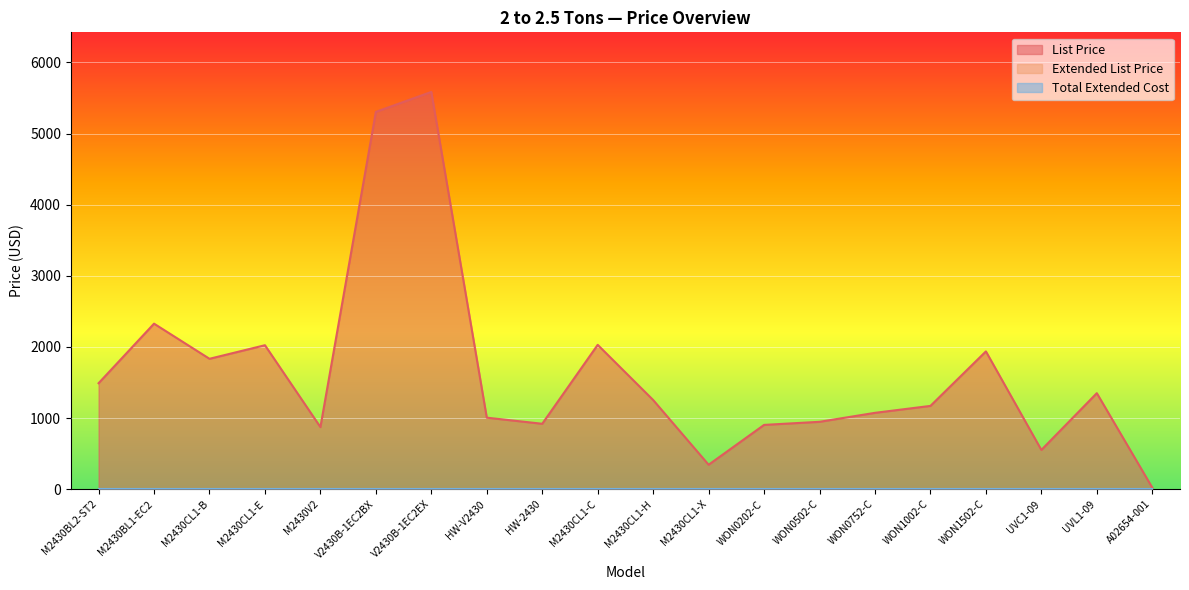

What position from the left is A02654-001?

20